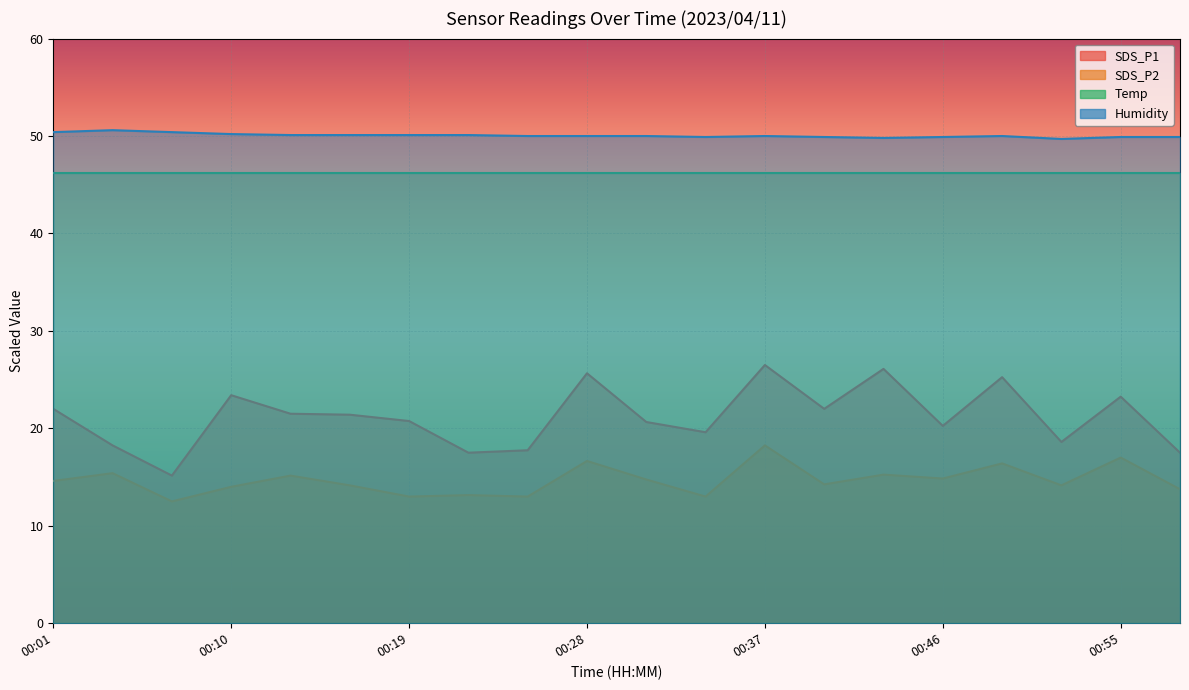

True or false: SDS_P2 and SDS_P1 intersect in this chart.

False